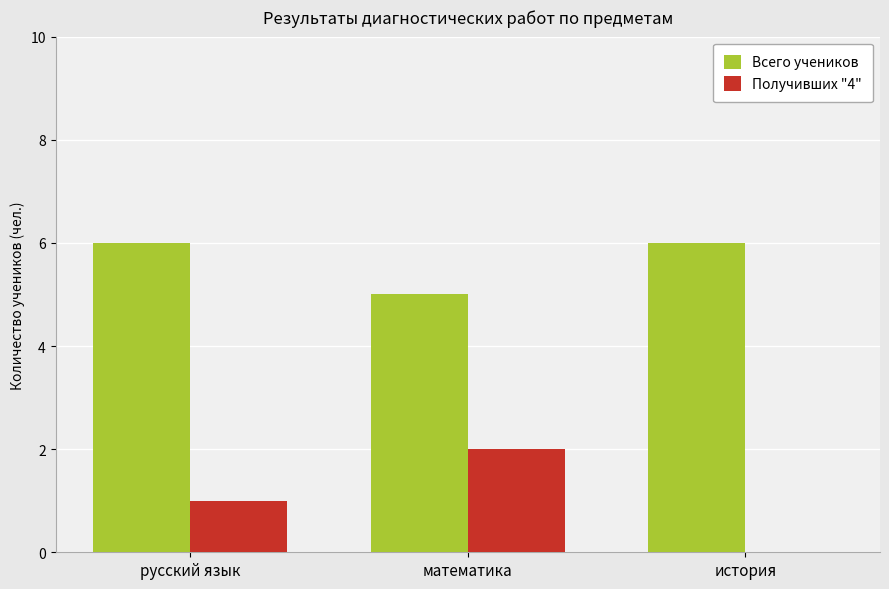

The value of Всего учеников at русский язык is 2. True or false?

False